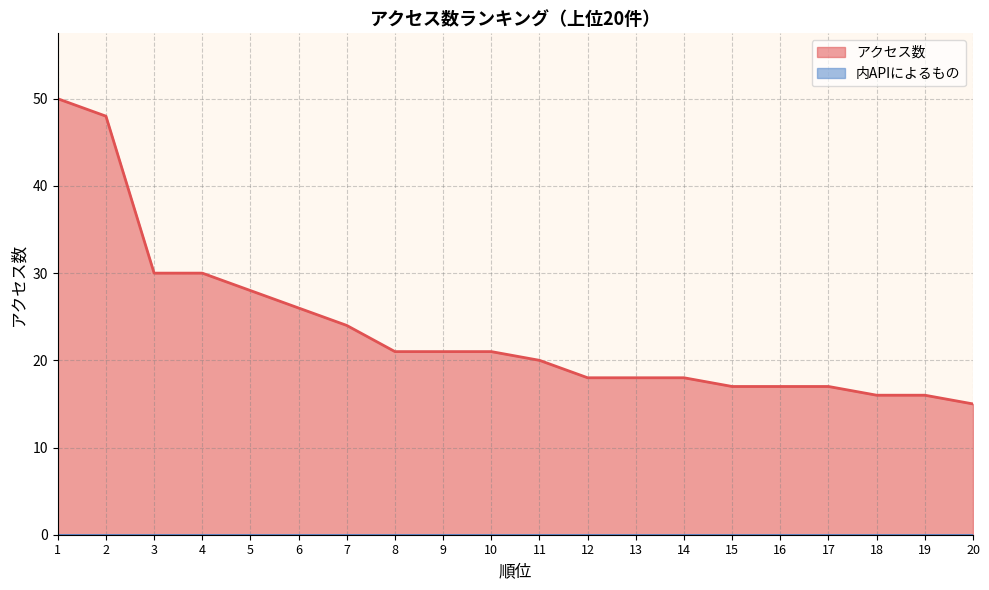

True or false: there are more than 0 points higher than both neighbors.

False